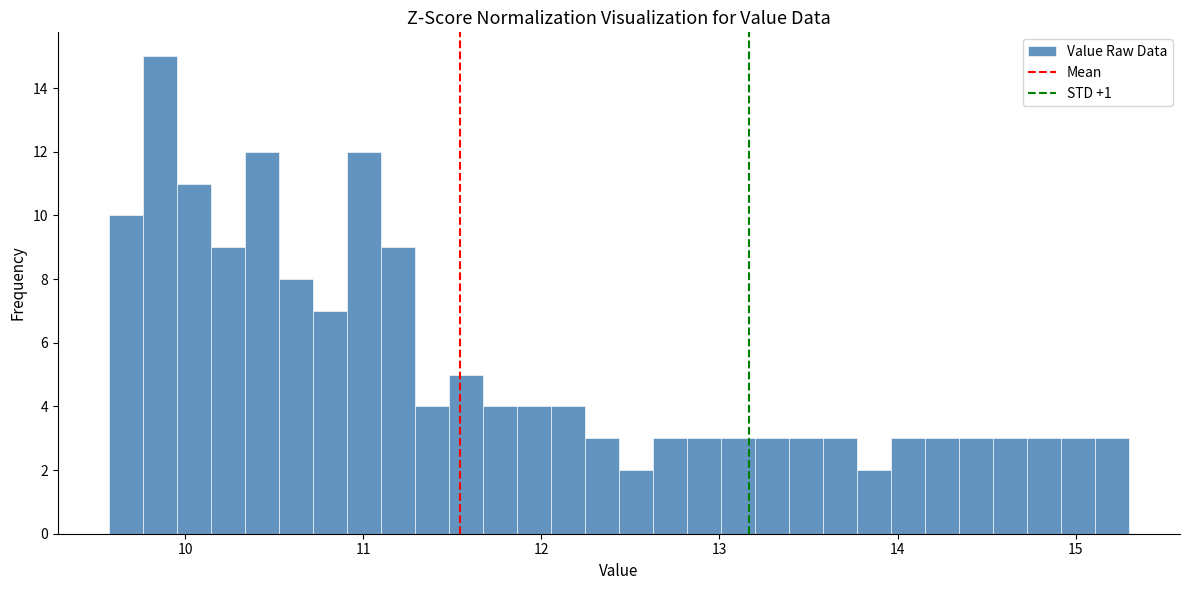

Around what value on the x-axis is the tallest bar? Give the approximate position of its centre, as read against the axis.

9.9